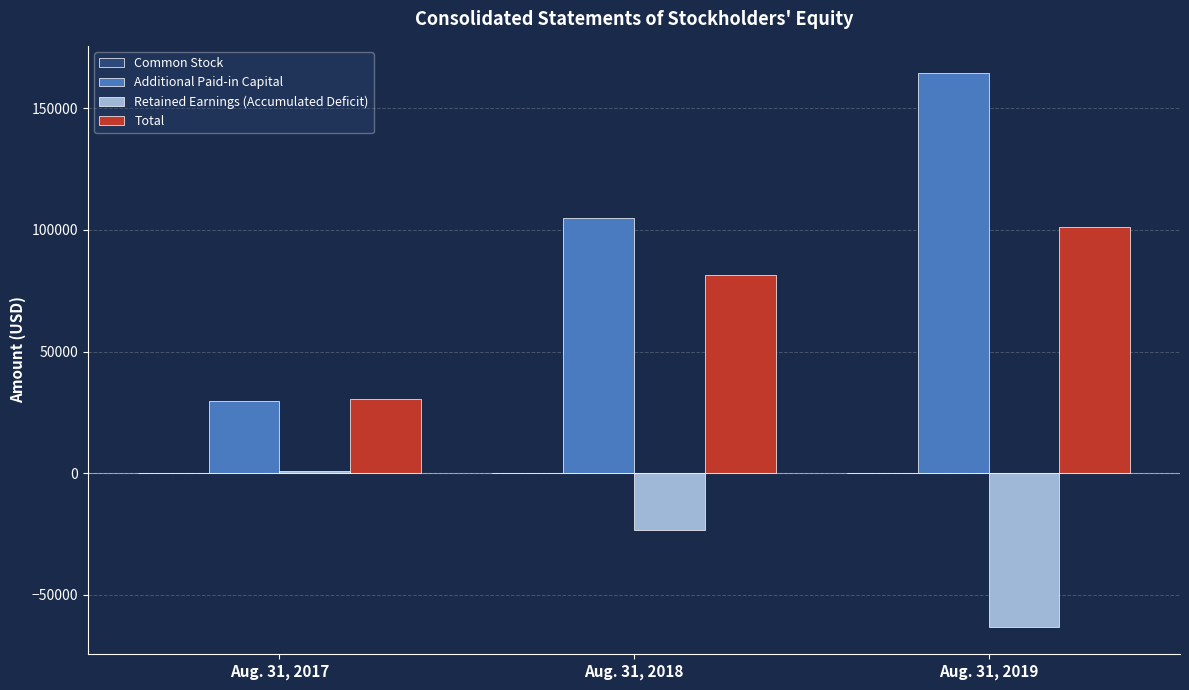

The value of Additional Paid-in Capital at Aug. 31, 2019 is 242363. True or false?

False